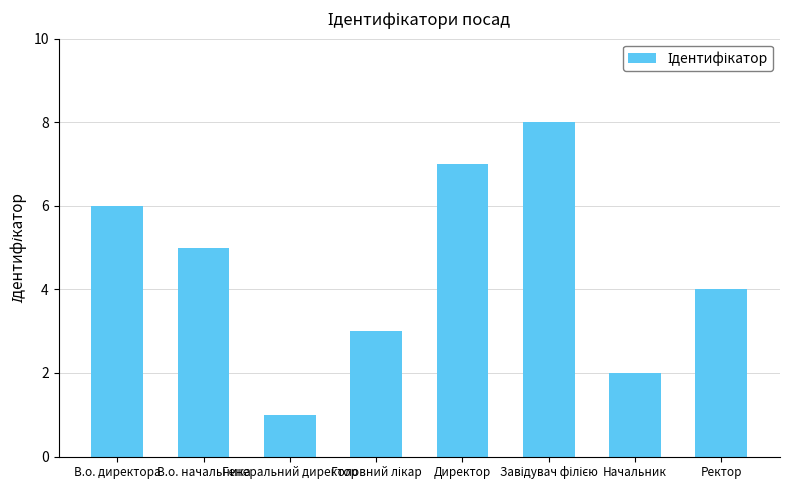

What is the change in value from В.о. директора to В.о. начальника?

-1